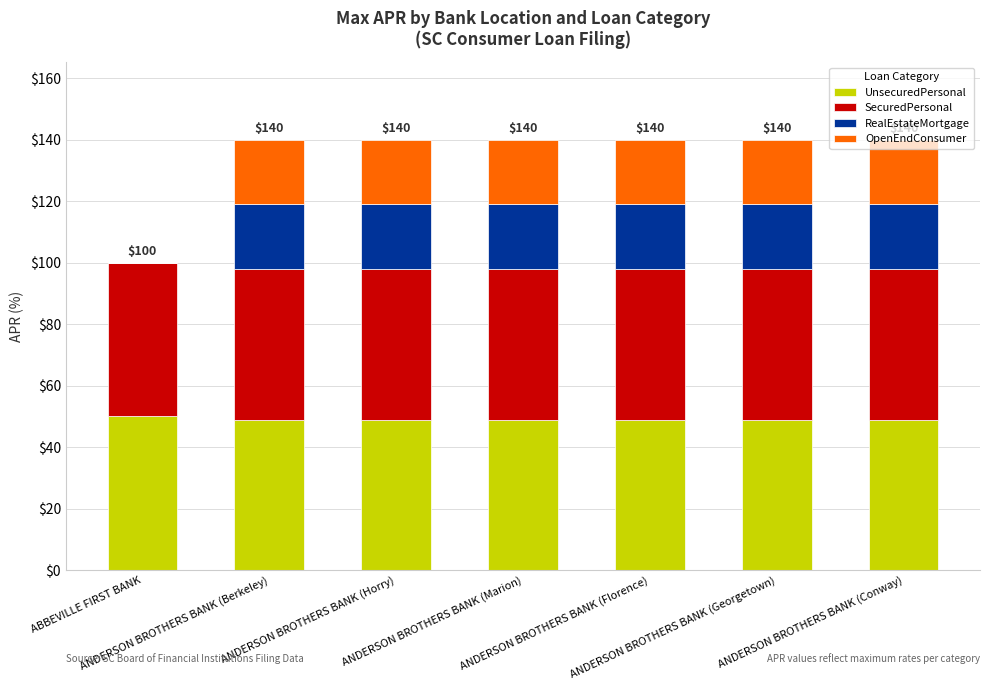

Count the number of categories in the chart.

7